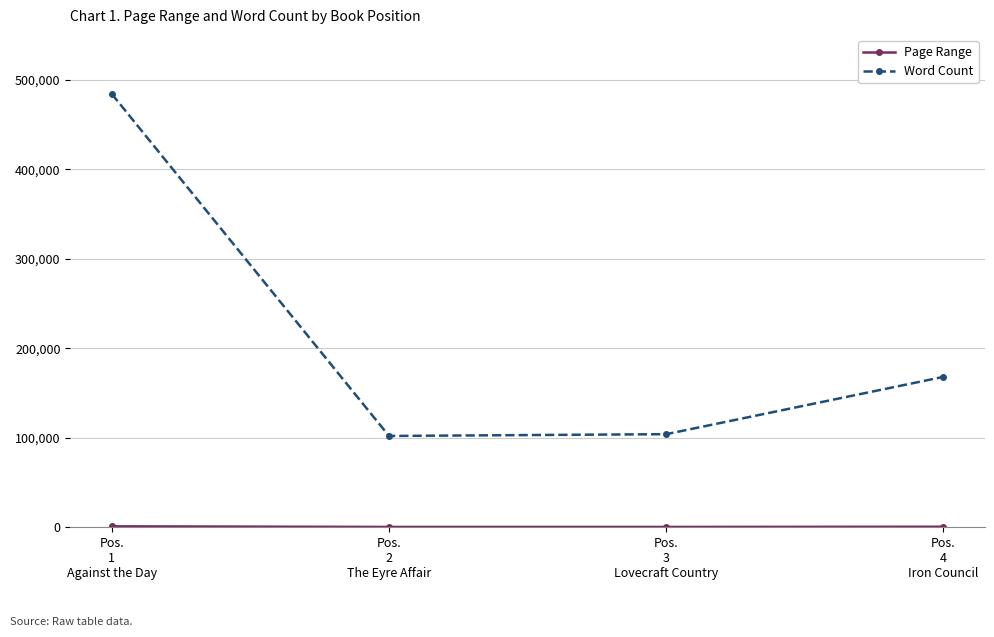

What is the difference between the maximum and second lowest values in the Word Count series?

380000